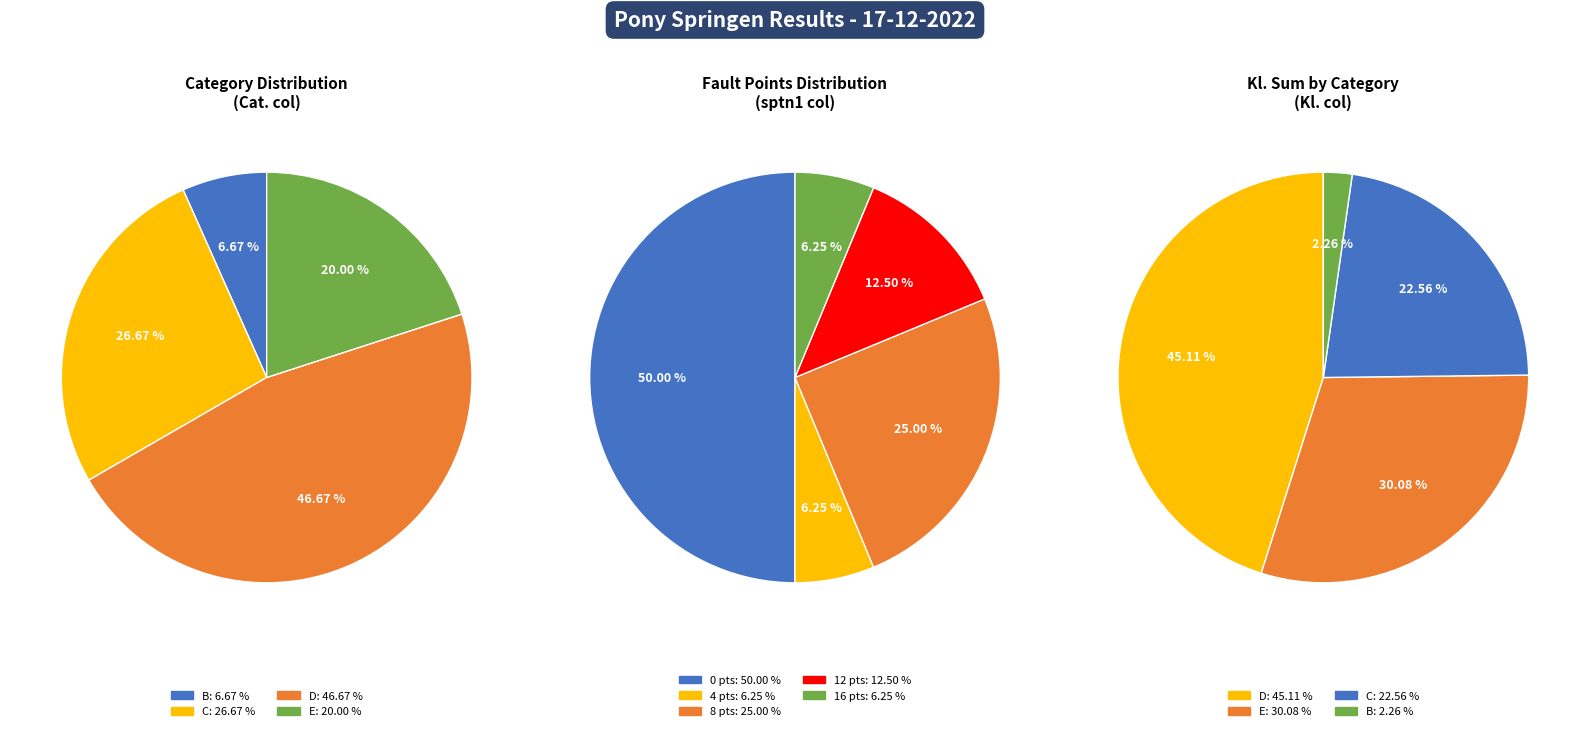

True or false: C accounts for 21% of the total.

False